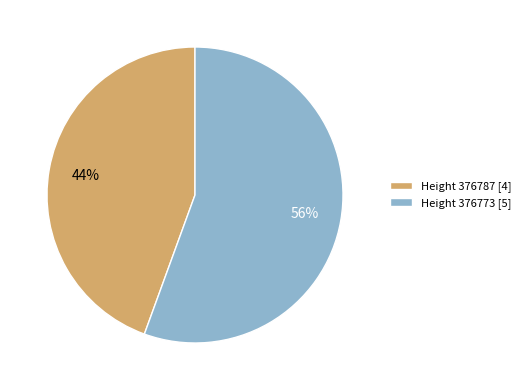

Combined, do Height 376773 [5] and Height 376787 [4] account for over 50%?

Yes